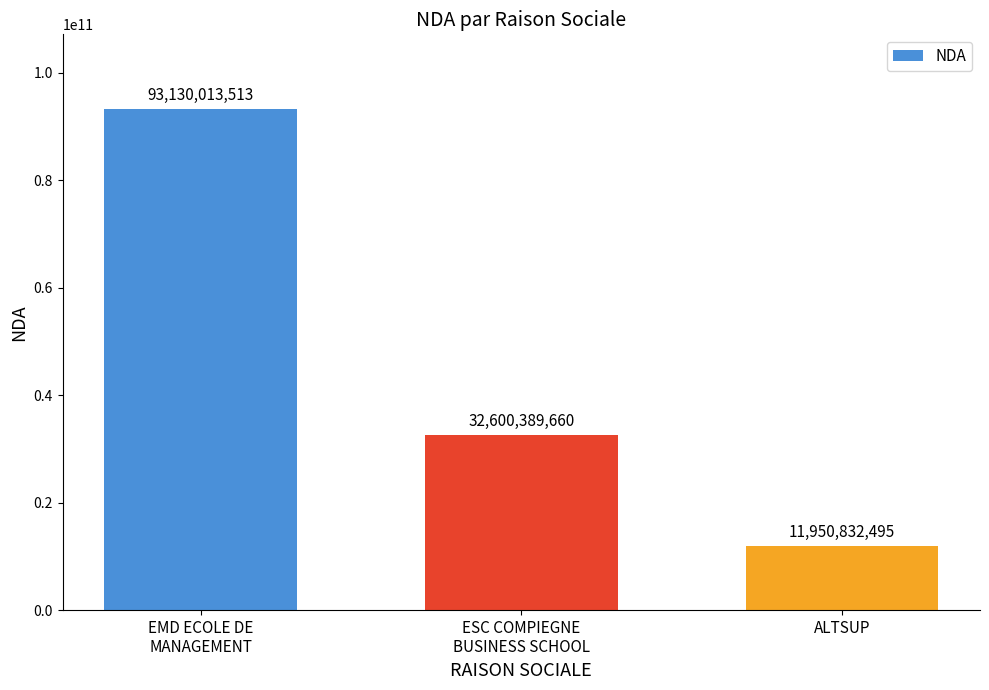

Which category has the highest value across all series?

EMD ECOLE DE
MANAGEMENT